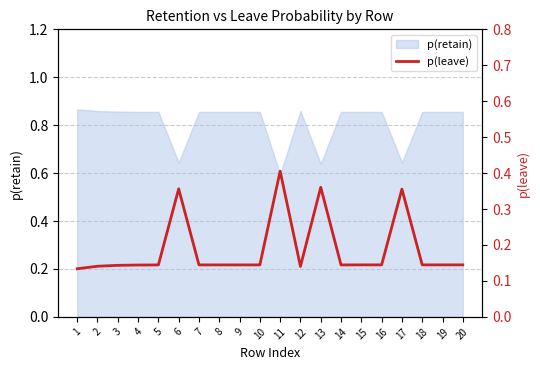

Reading left to right, extract all data points from this chart.

1=0.1	2=0.1	3=0.1	4=0.1	5=0.1	6=0.4	7=0.1	8=0.1	9=0.1	10=0.1	11=0.4	12=0.1	13=0.4	14=0.1	15=0.1	16=0.1	17=0.4	18=0.1	19=0.1	20=0.1